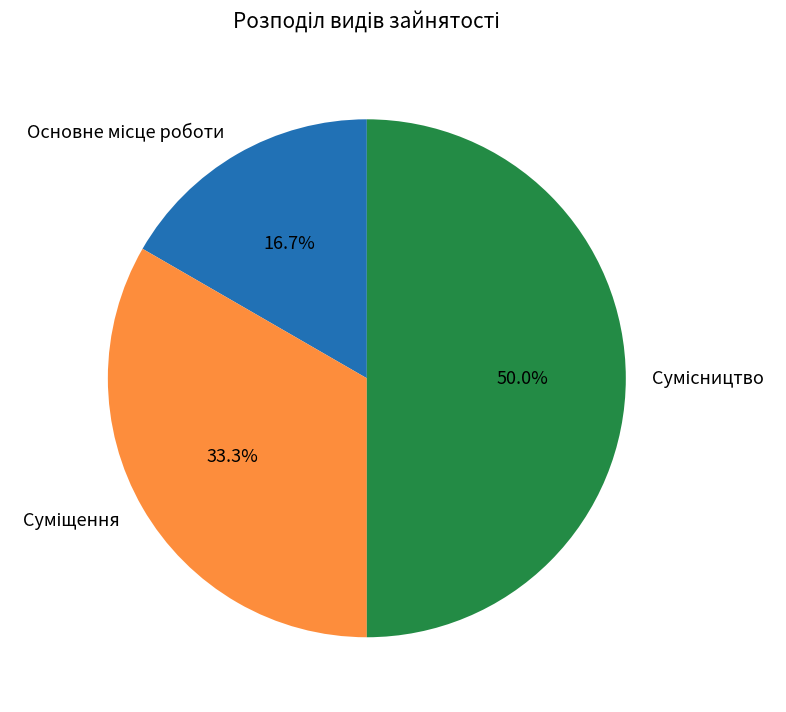

Count the number of slices in the pie.

3